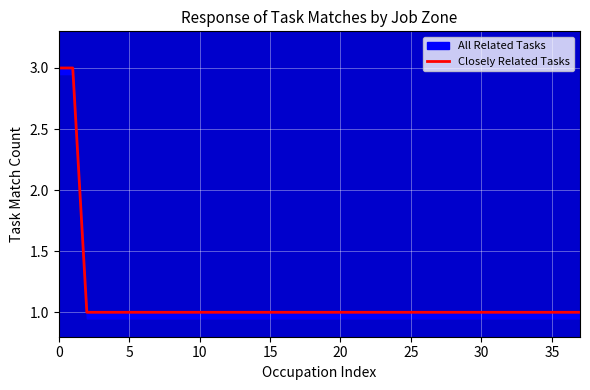

What is the difference between the maximum and minimum values?

2